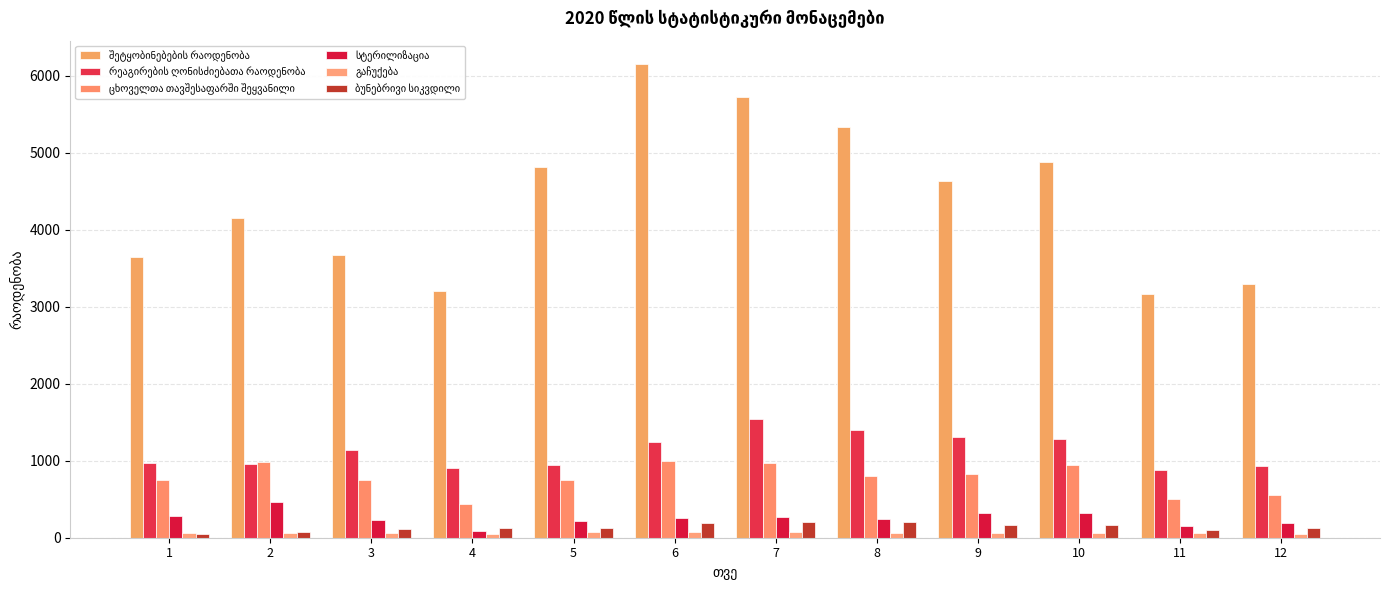

Between 10 and 8, which is larger?

8